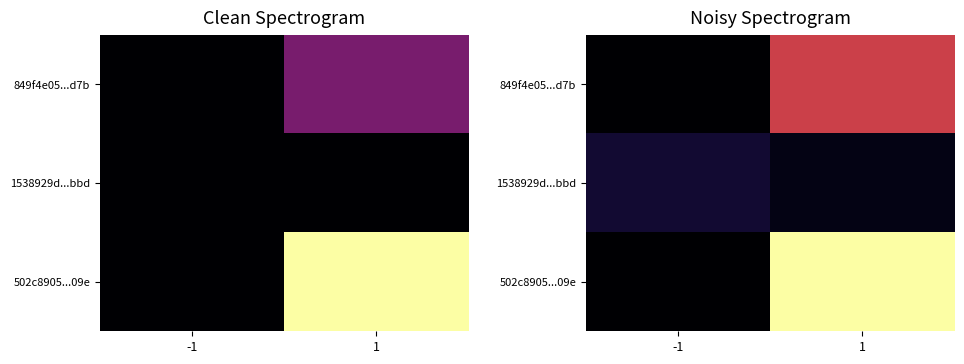

What is the spread (max minus min) of values at -1?

0.2